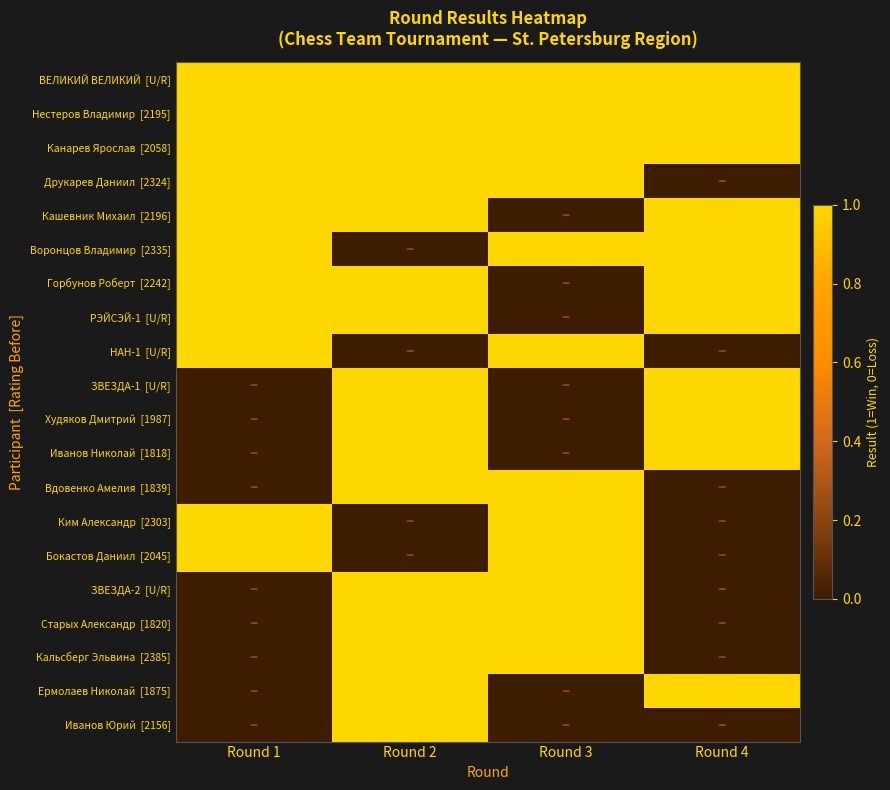

At Round 4, list the series in order from largest to smallest.

ВЕЛИКИЙ ВЕЛИКИЙ [U/R], Нестеров Владимир [2195], Канарев Ярослав [2058], Кашевник Михаил [2196], Воронцов Владимир [2335], Горбунов Роберт [2242], РЭЙСЭЙ-1 [U/R], ЗВЕЗДА-1 [U/R], Худяков Дмитрий [1987], Иванов Николай [1818], Ермолаев Николай [1875], Друкарев Даниил [2324], НАН-1 [U/R], Вдовенко Амелия [1839], Ким Александр [2303], Бокастов Даниил [2045], ЗВЕЗДА-2 [U/R], Старых Александр [1820], Кальсберг Эльвина [2385], Иванов Юрий [2156]